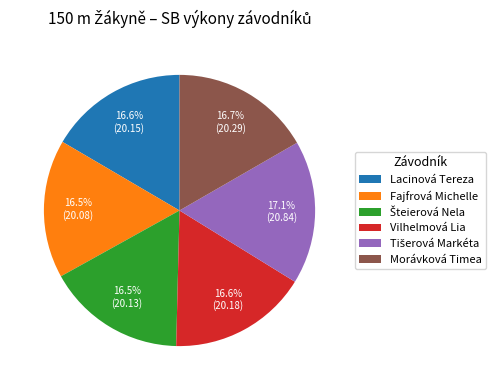

Does Morávková Timea represent more than half of the total?

No